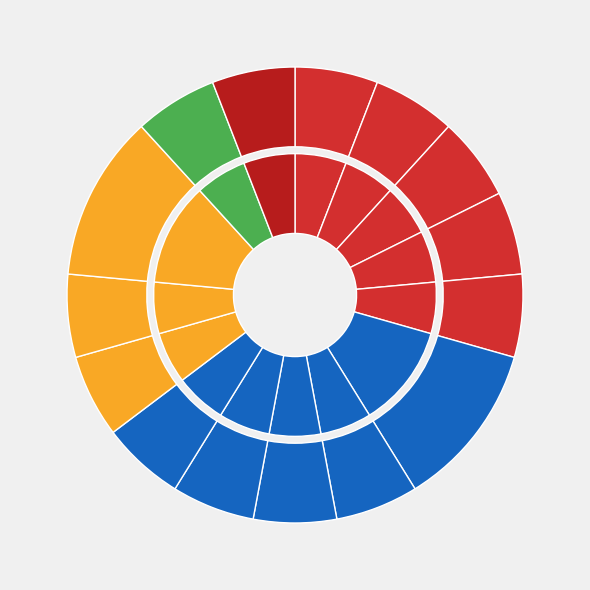

Which category has the smallest portion of the pie?

WEATHER